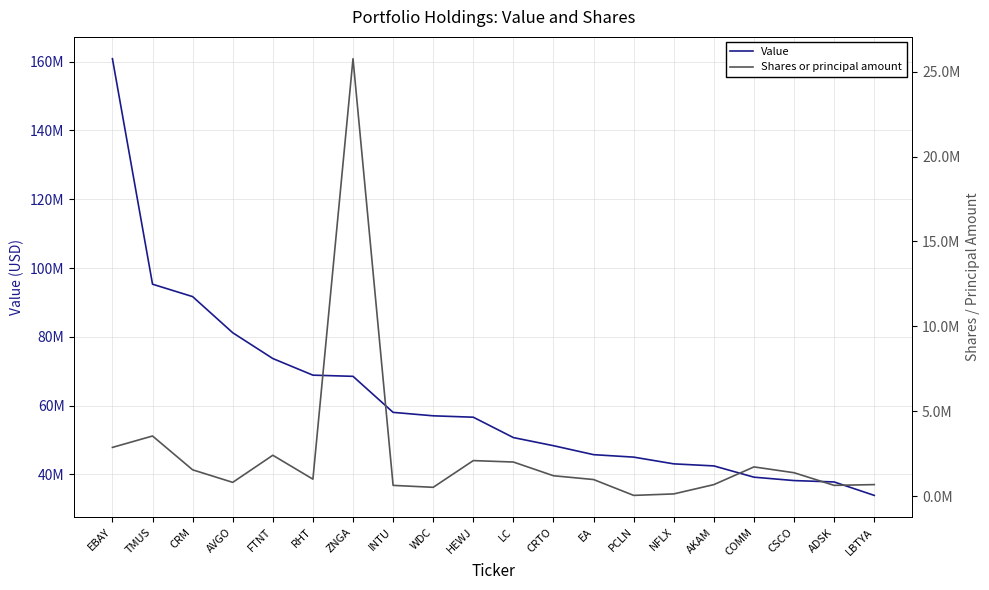

Is the value of Shares or principal amount at AKAM greater than the value of Value at COMM?

No